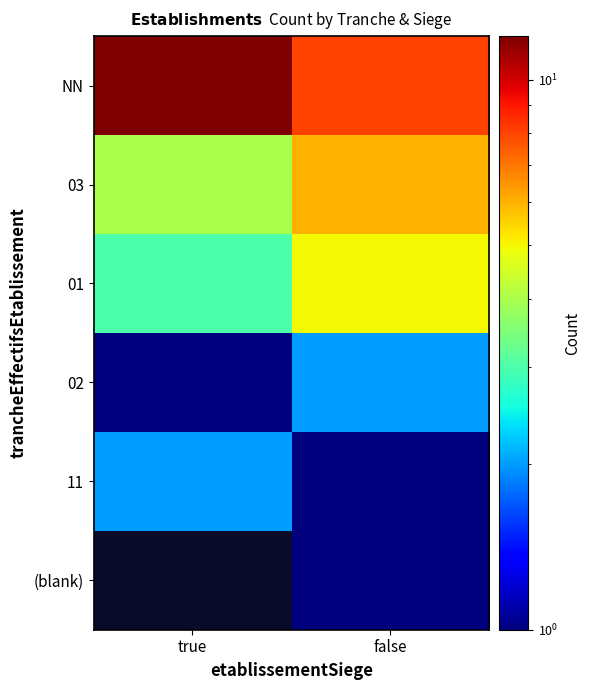

What is the smallest value displayed?

1.0